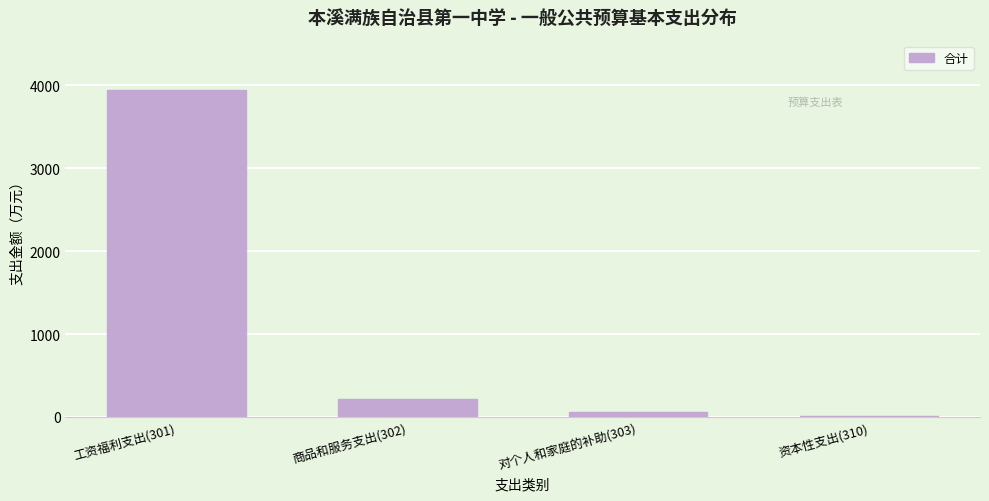

Reading left to right, transcribe all the data shown in this chart.

工资福利支出(301)=3947.7	商品和服务支出(302)=219.8	对个人和家庭的补助(303)=62.8	资本性支出(310)=12.0